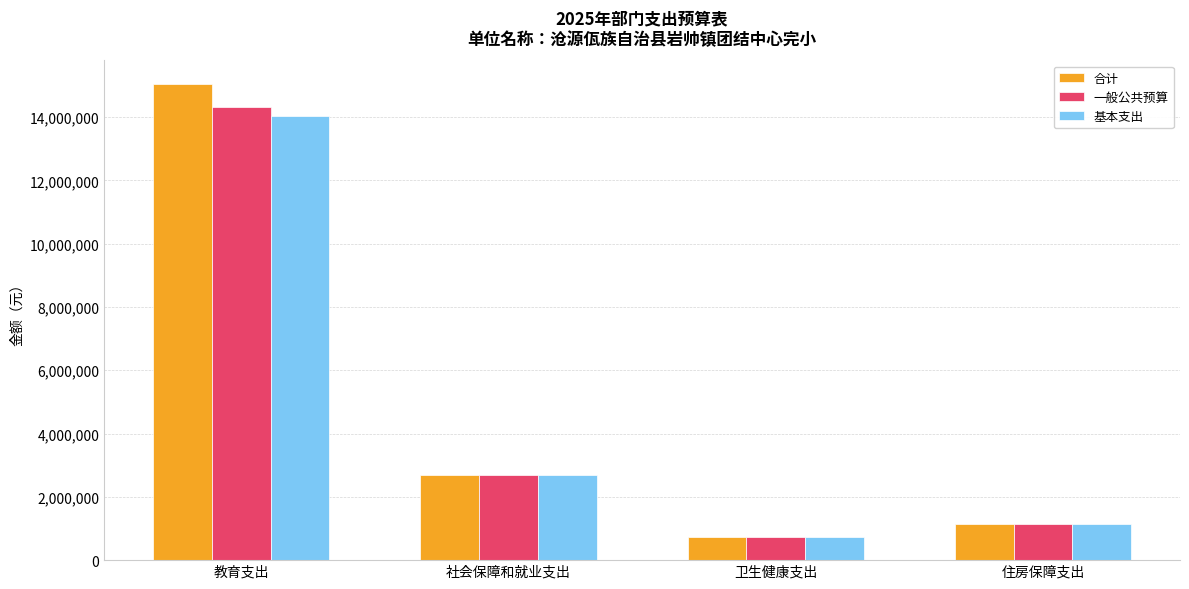

How many groups of bars are there?

4